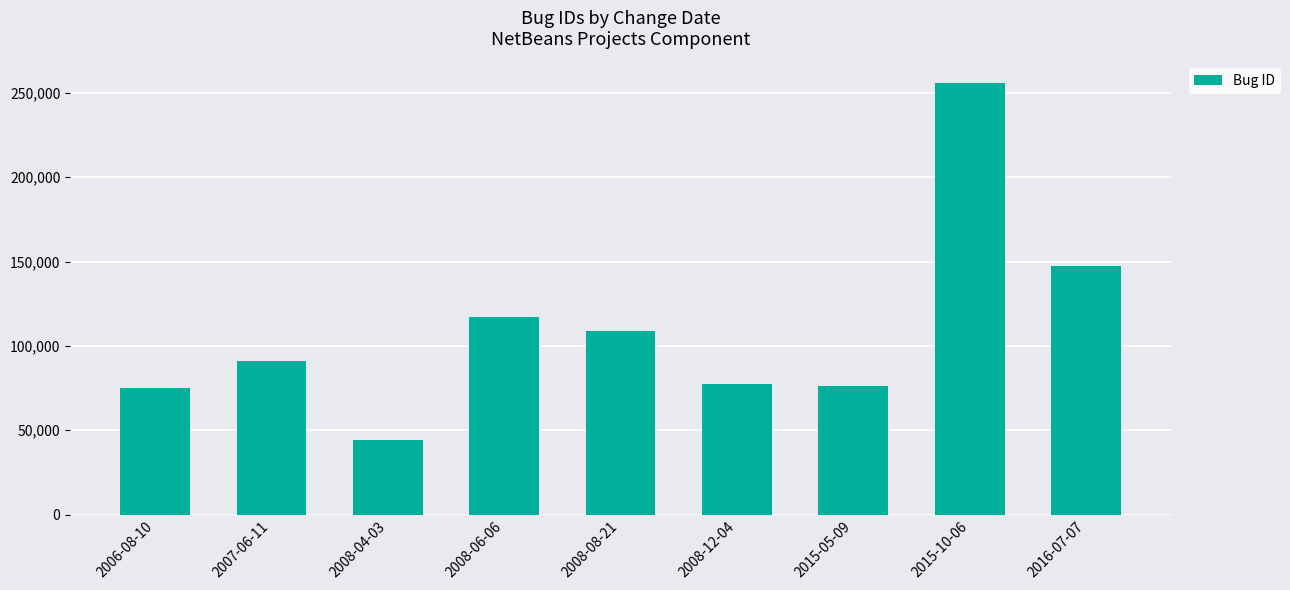

What is the difference between the values at 2015-10-06 and 2008-08-21?

146764